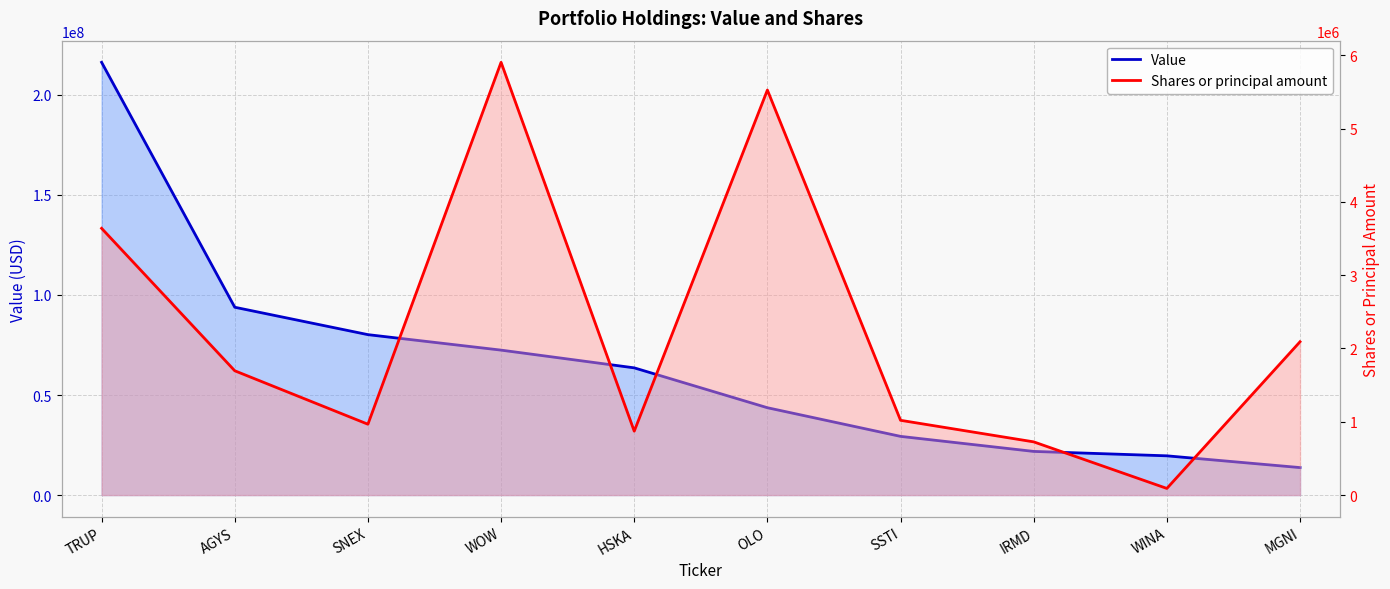

How many lines are shown in the chart?

2